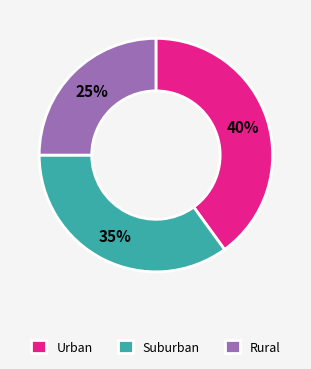

Is there any slice that represents more than half of the pie?

No